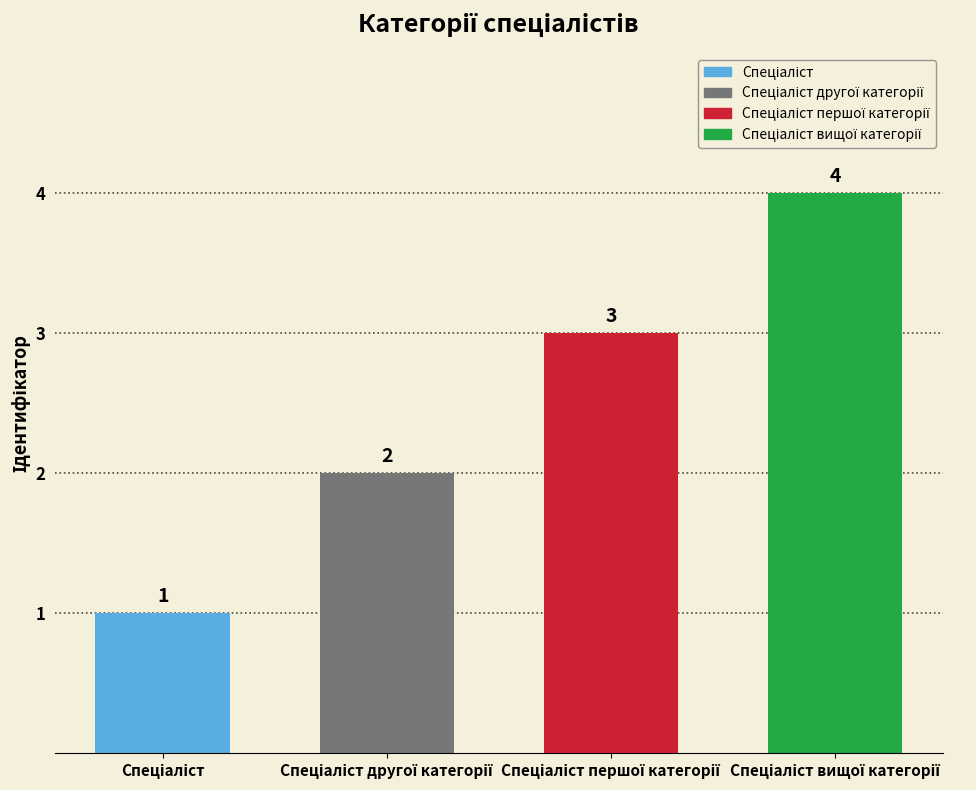

What is the sum of all values?

10